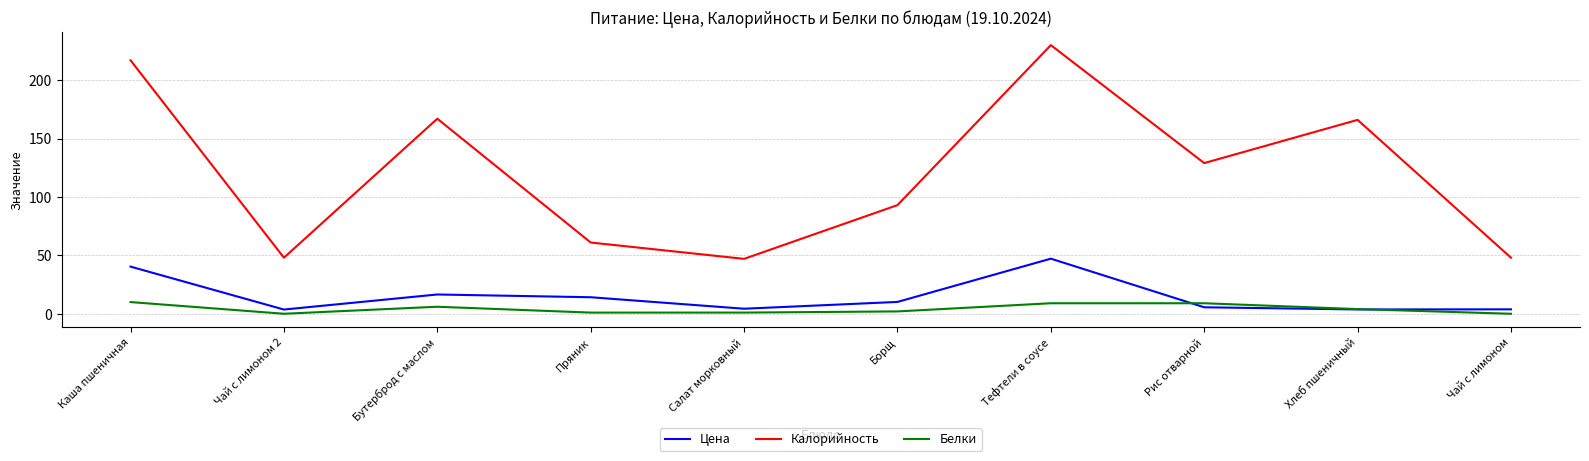

True or false: Калорийность and Цена cross at least once.

False